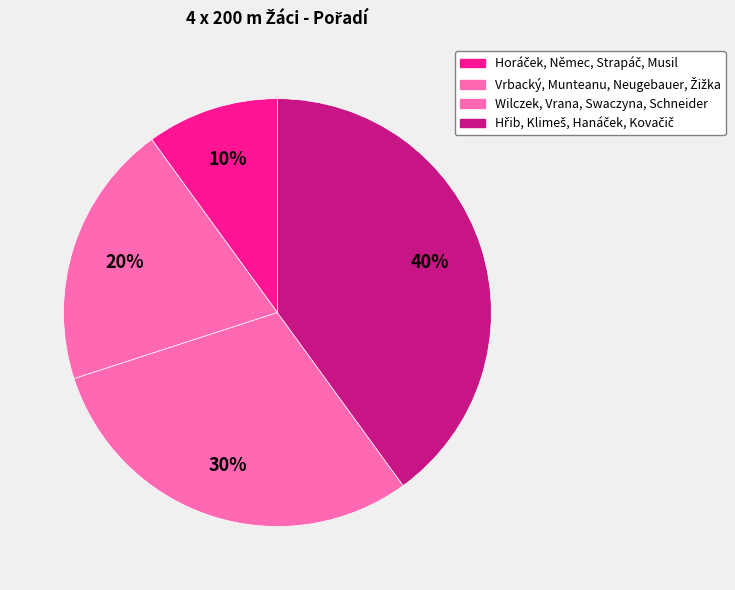

How many segments does this pie chart have?

4